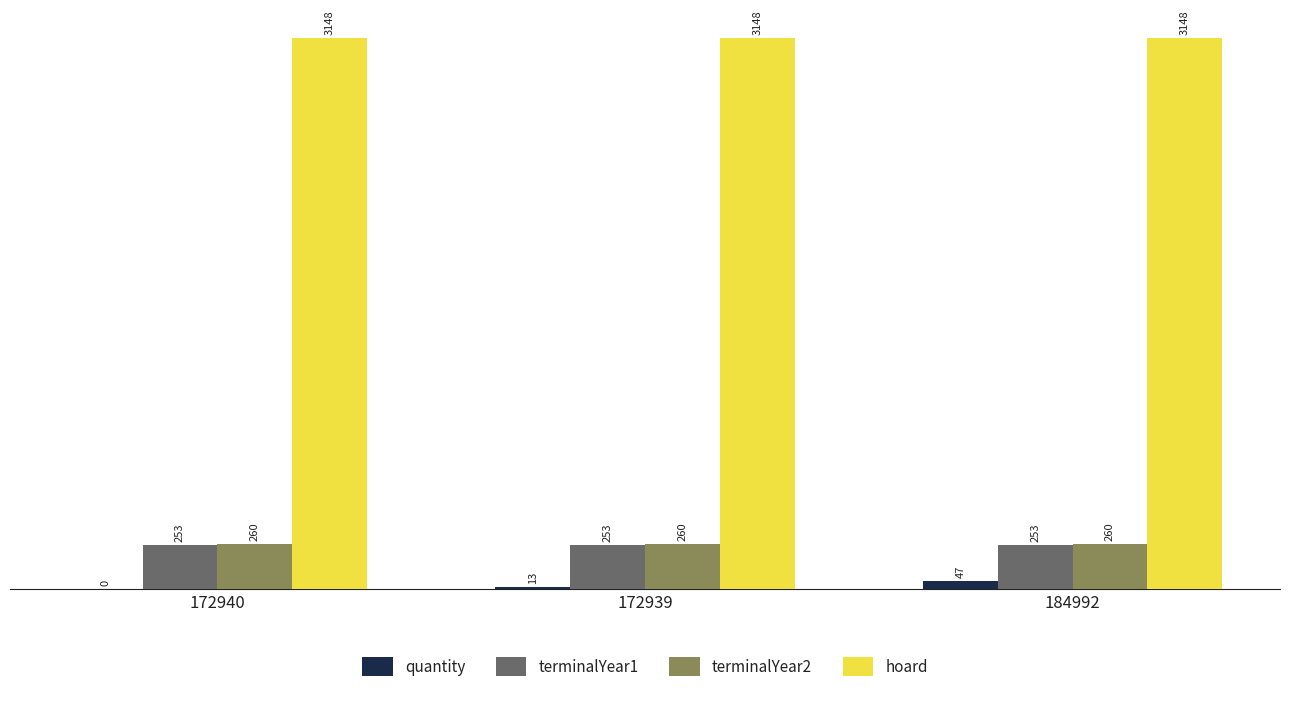

Is the value of hoard at 184992 greater than the value of terminalYear1 at 172939?

Yes